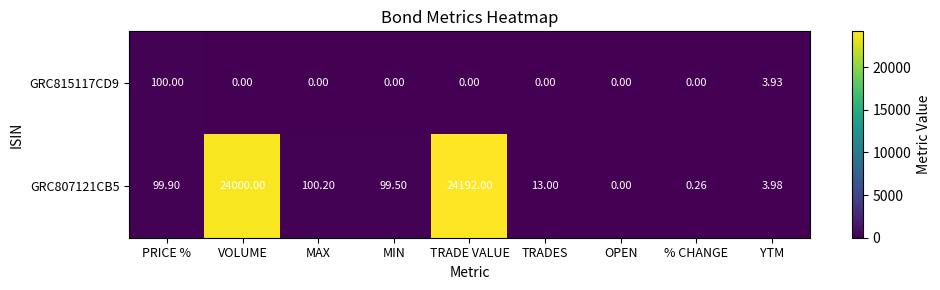

Between MAX and YTM, which series saw the biggest shift?

GRC807121CB5